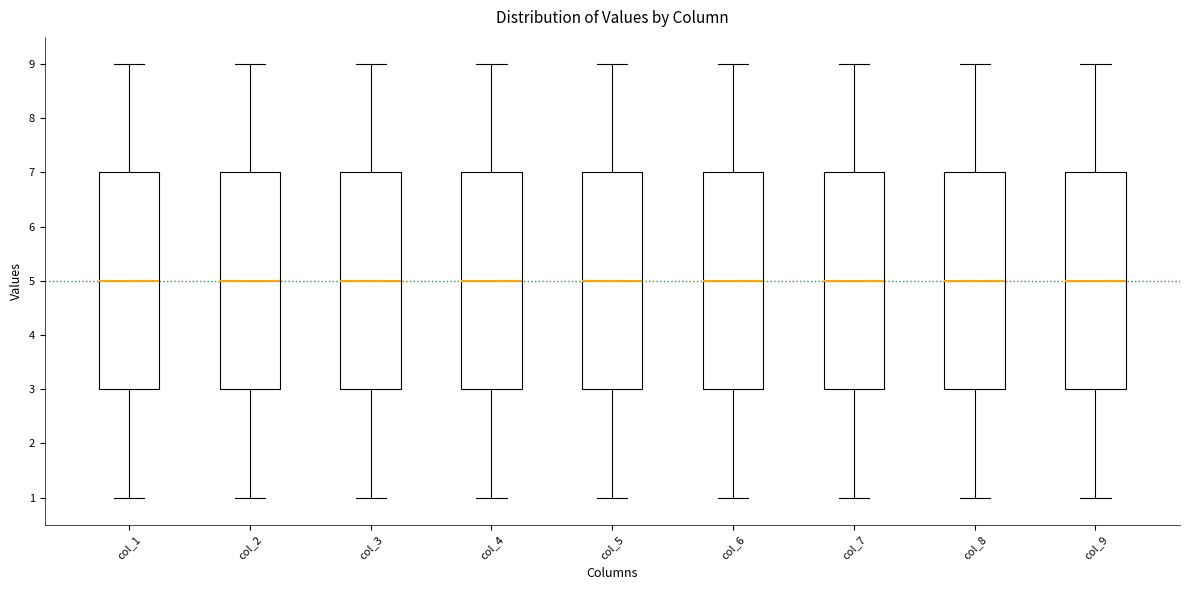

Reading left to right, read every box against the y-axis: the position of its median line, the range the box covers, and the ends of its whiskers. The values are not printed on the chart, so give them approximately, as read against the axis.

col_1: median 5, box 3 to 7, whiskers 1 to 9
col_2: median 5, box 3 to 7, whiskers 1 to 9
col_3: median 5, box 3 to 7, whiskers 1 to 9
col_4: median 5, box 3 to 7, whiskers 1 to 9
col_5: median 5, box 3 to 7, whiskers 1 to 9
col_6: median 5, box 3 to 7, whiskers 1 to 9
col_7: median 5, box 3 to 7, whiskers 1 to 9
col_8: median 5, box 3 to 7, whiskers 1 to 9
col_9: median 5, box 3 to 7, whiskers 1 to 9